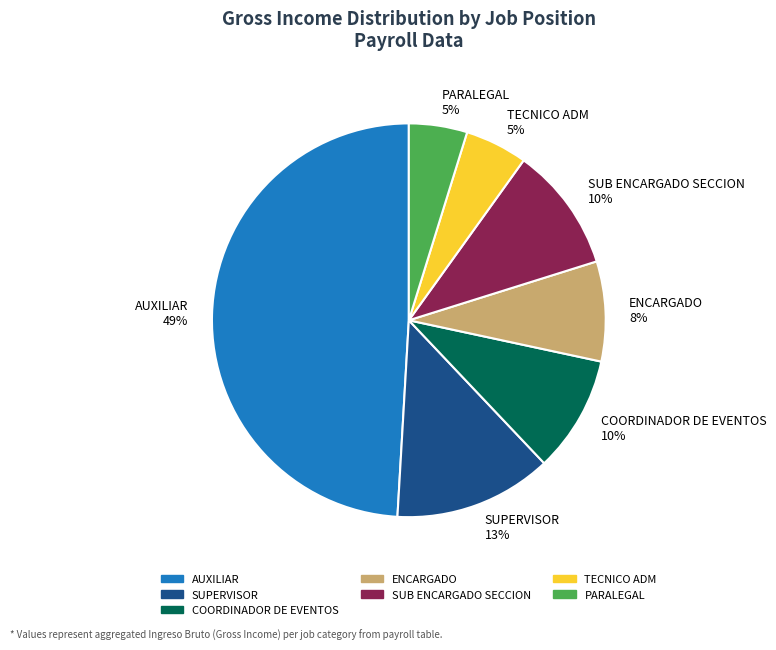

How many segments does this pie chart have?

7